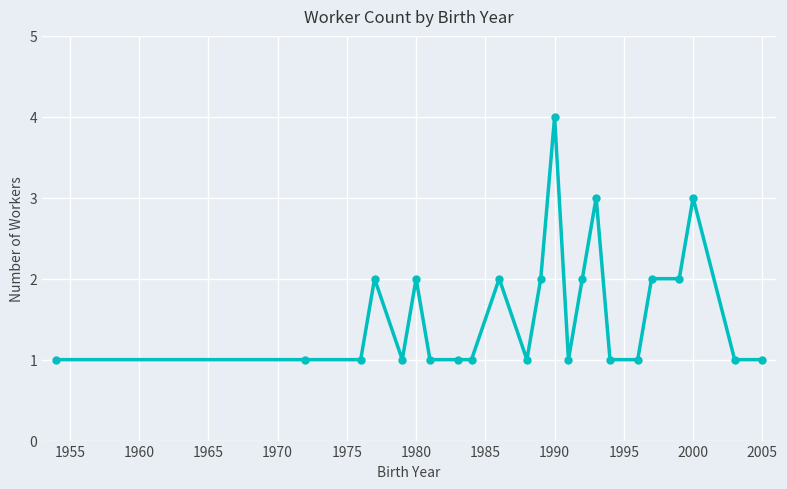

What is the difference between the second highest and minimum values?

2